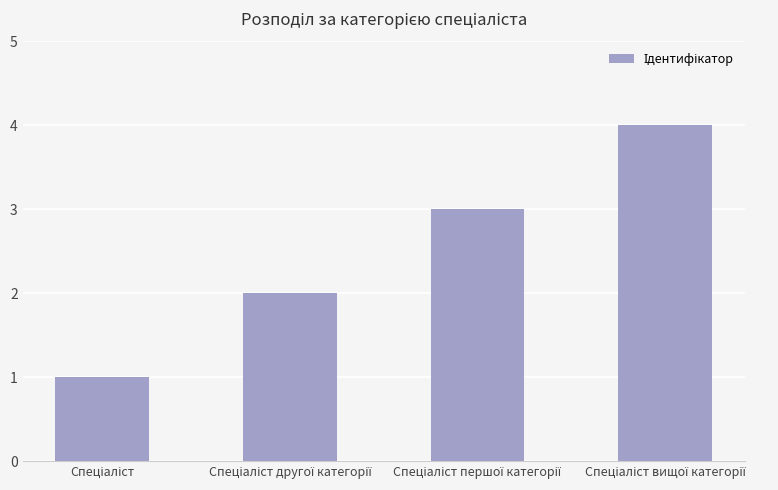

Reading left to right, what are all the values shown in this chart?

1	2	3	4